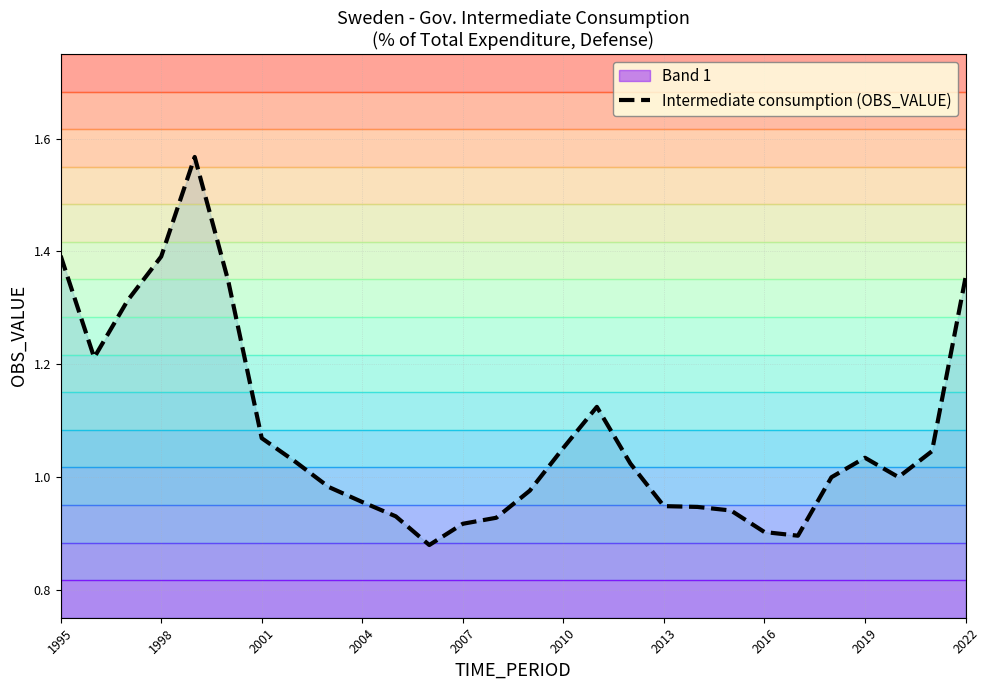

The value of Intermediate consumption (OBS_VALUE) at 2007 is 0.6. True or false?

False